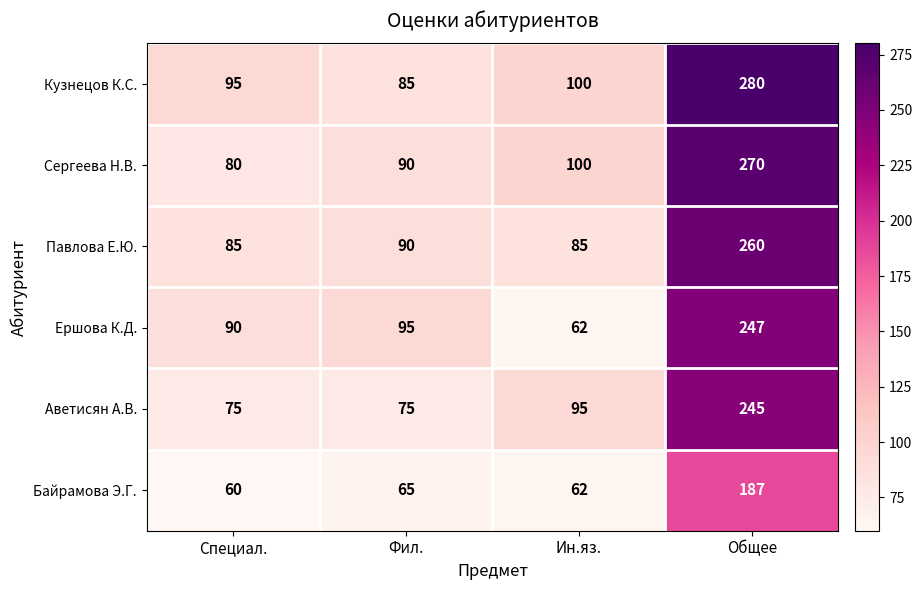

Is it true that Аветисян А.В. equals 75 at Специал.?

True